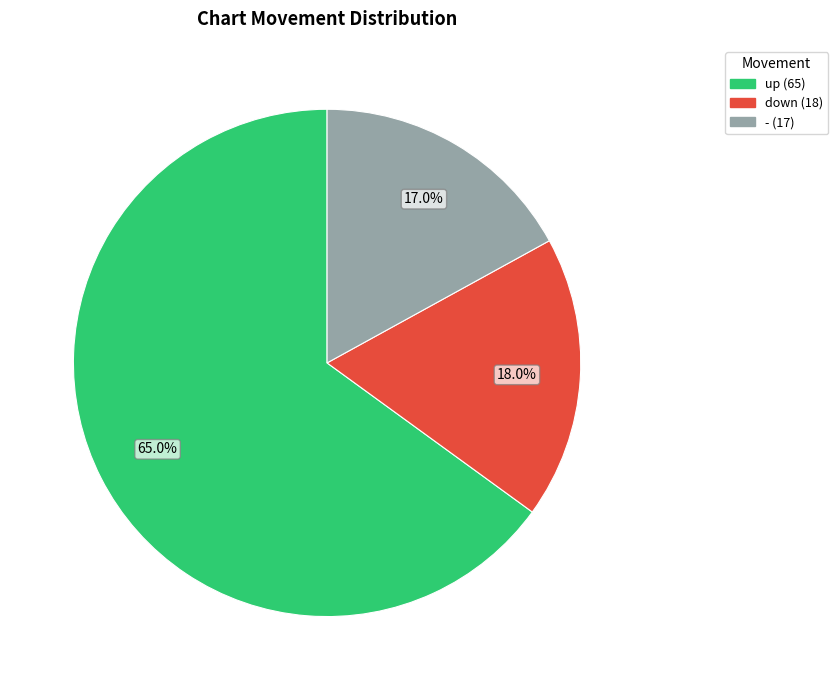

To the nearest percent, what is the average slice percentage?

33%